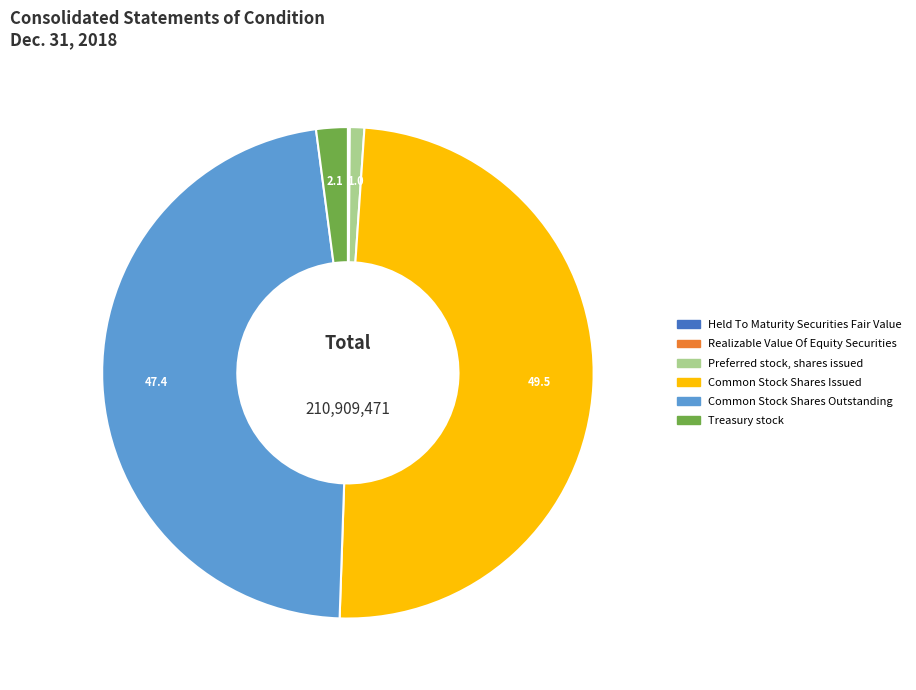

The Common Stock Shares Outstanding slice represents 47% of the pie. True or false?

True